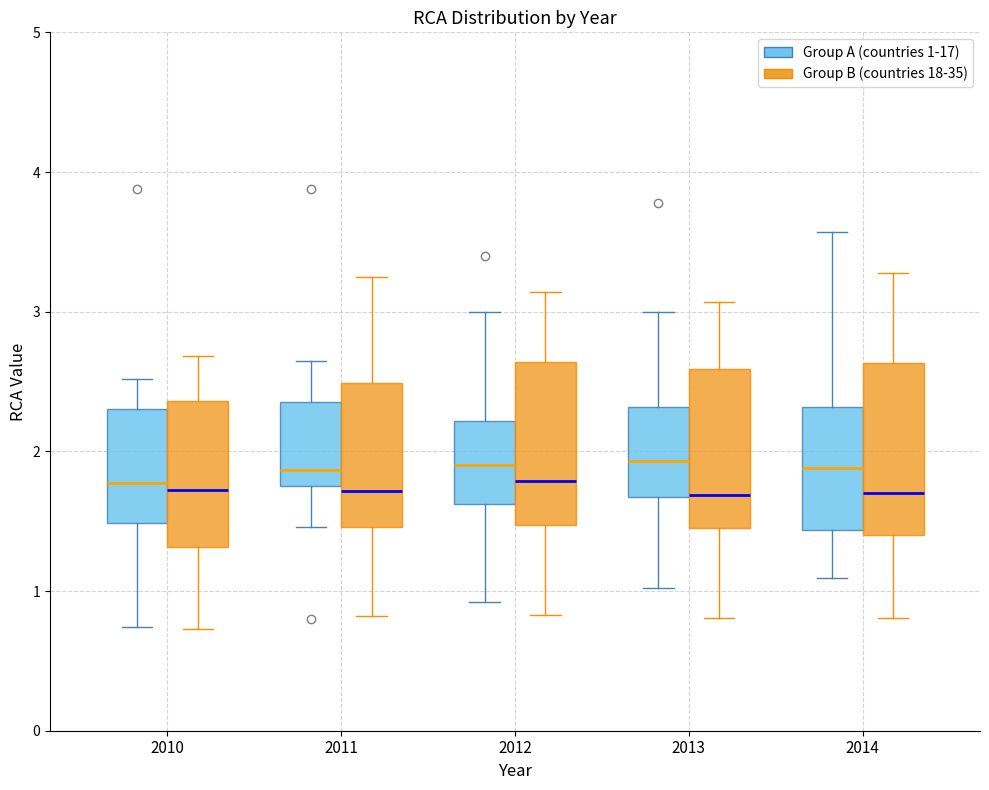

Where does the upper whisker of the box for 2014 (Group A (countries 1-17)) end on the y-axis? The values are not printed on the chart, so give them approximately, as read against the axis.

3.6